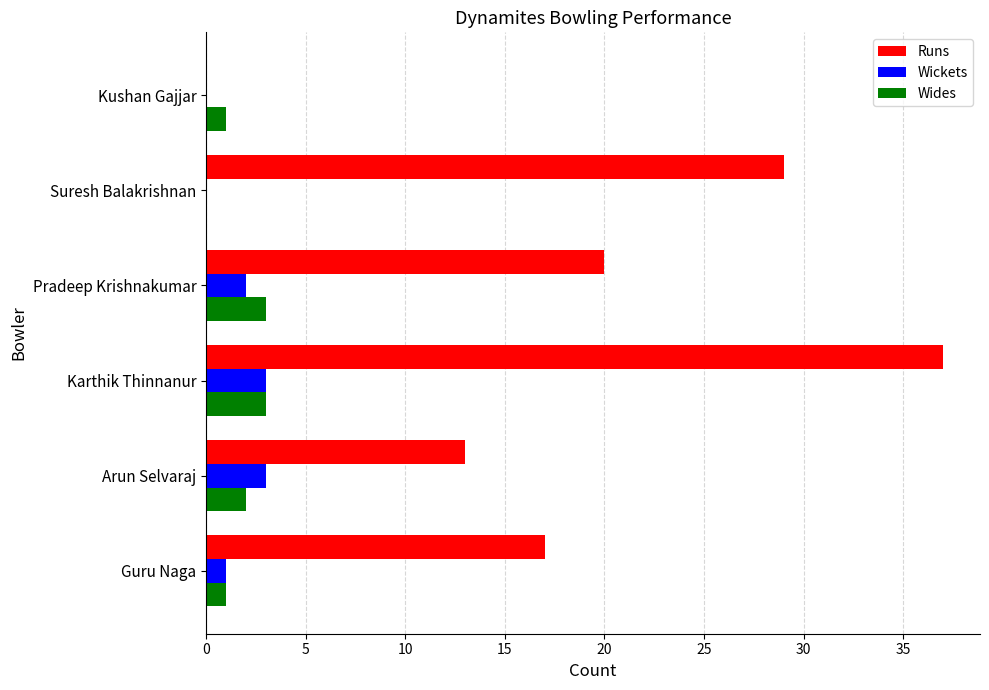

What is the approximate value of Wides at Pradeep Krishnakumar?

3